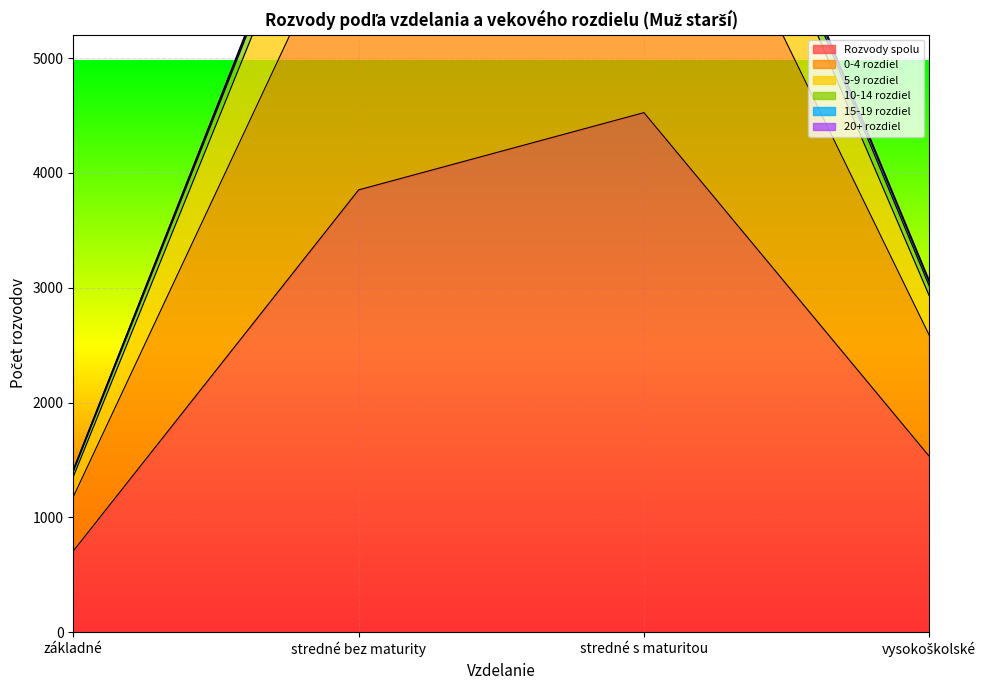

How many interior local peaks does the Rozvody spolu series have?

1